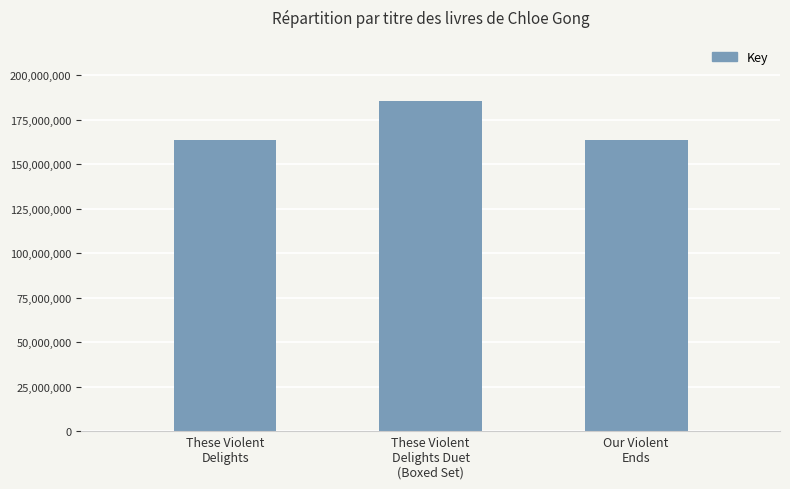

What is the difference between the maximum and minimum values?

21629637